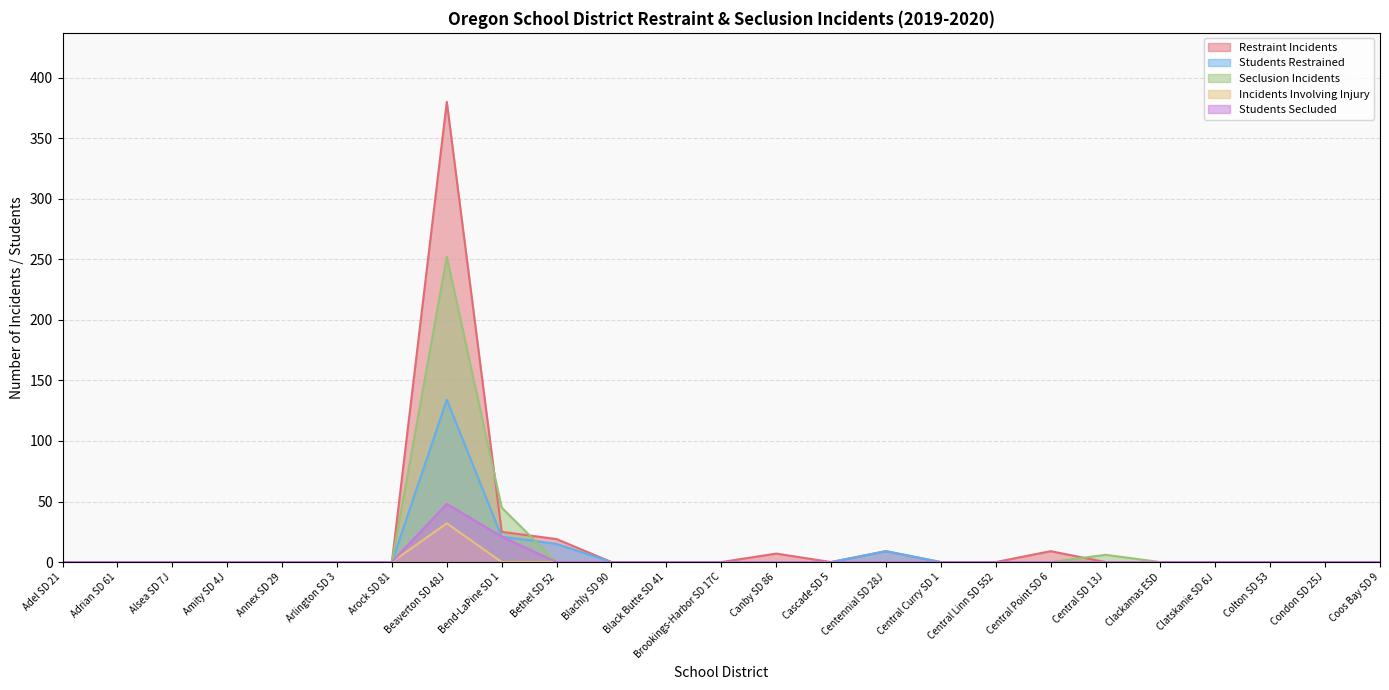

Which label corresponds to the smallest value in the chart?

Adel SD 21